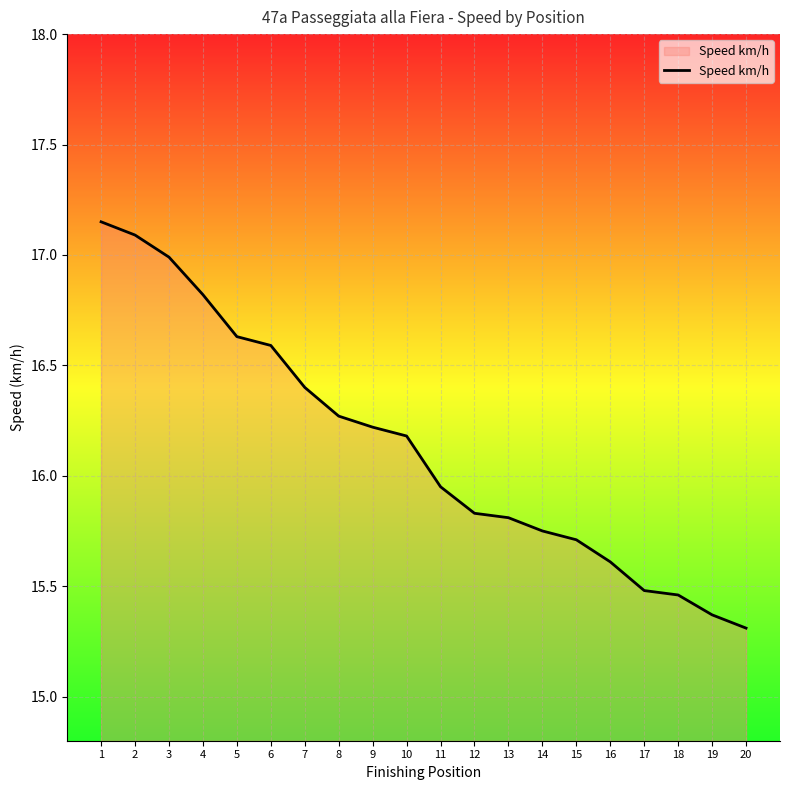

Approximately how many times larger is the value at 19 compared to 18?

1.0